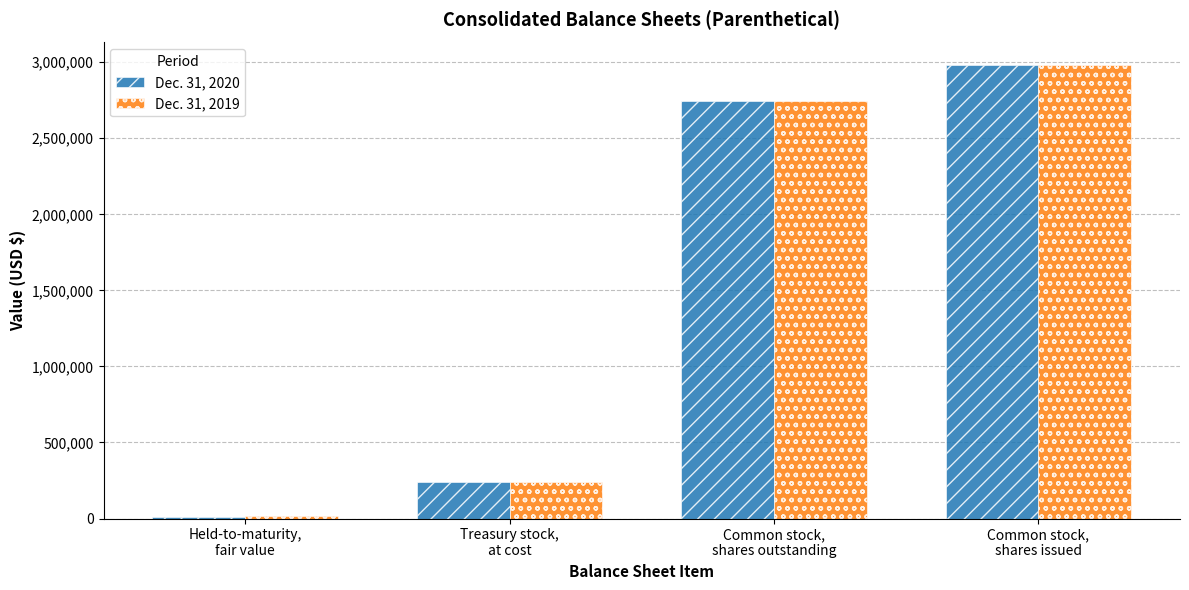

At which label is Dec. 31, 2019 closest to 1497276?

Common stock,
shares outstanding